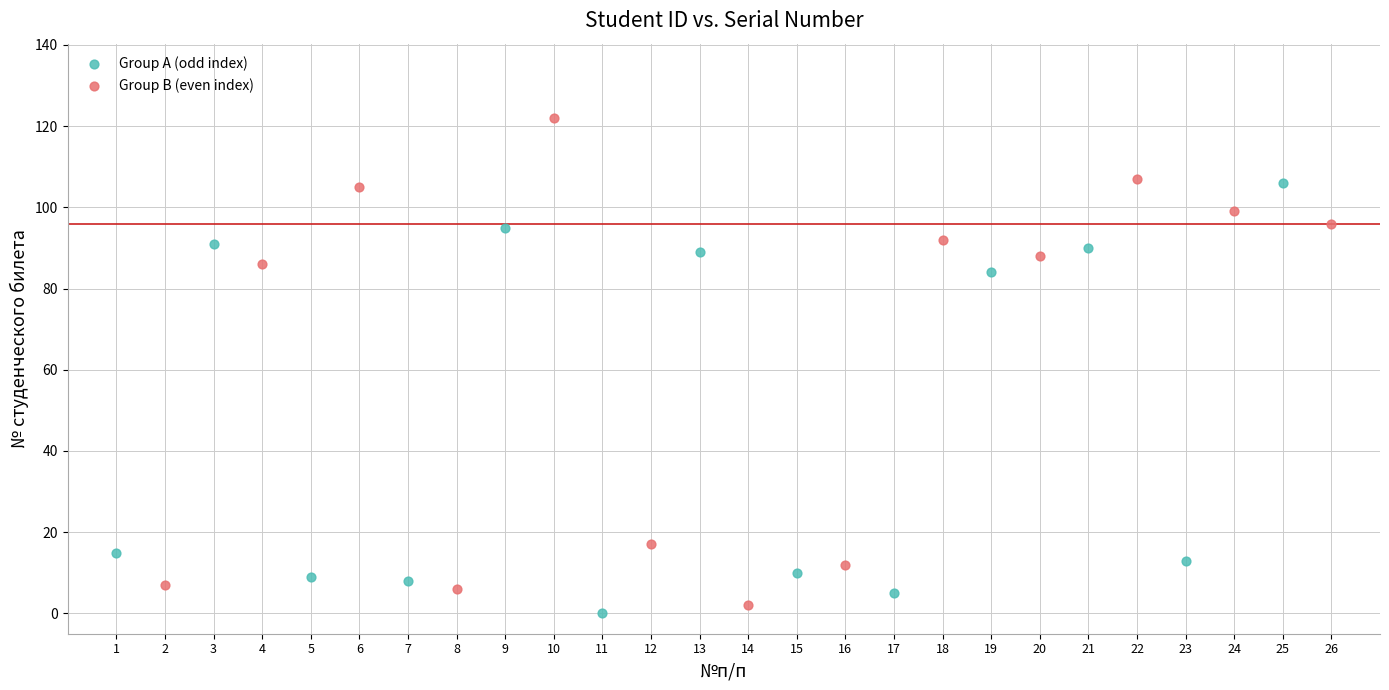

Which series reaches the maximum Y coordinate?

Group B (even index)